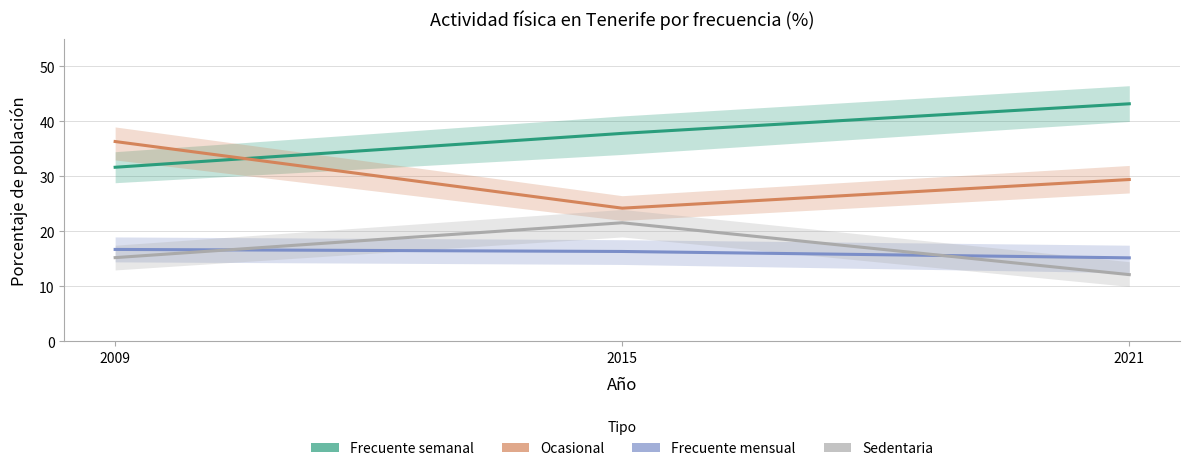

Which series has the largest total across all categories?

FRECUENTE_SEMANAL